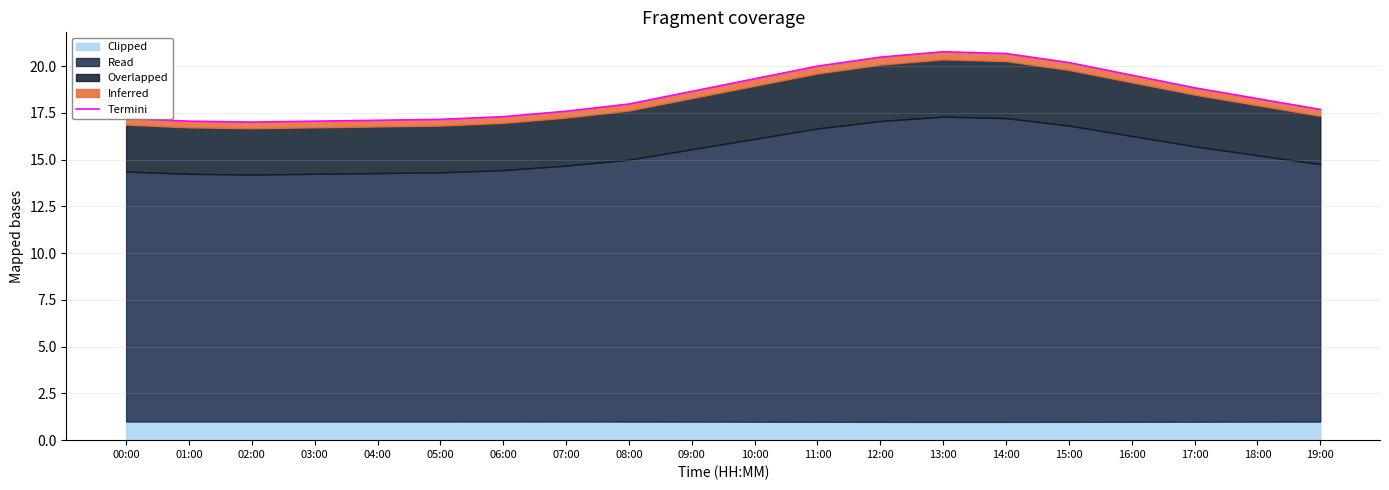

Does the chart have visible grid lines?

Yes